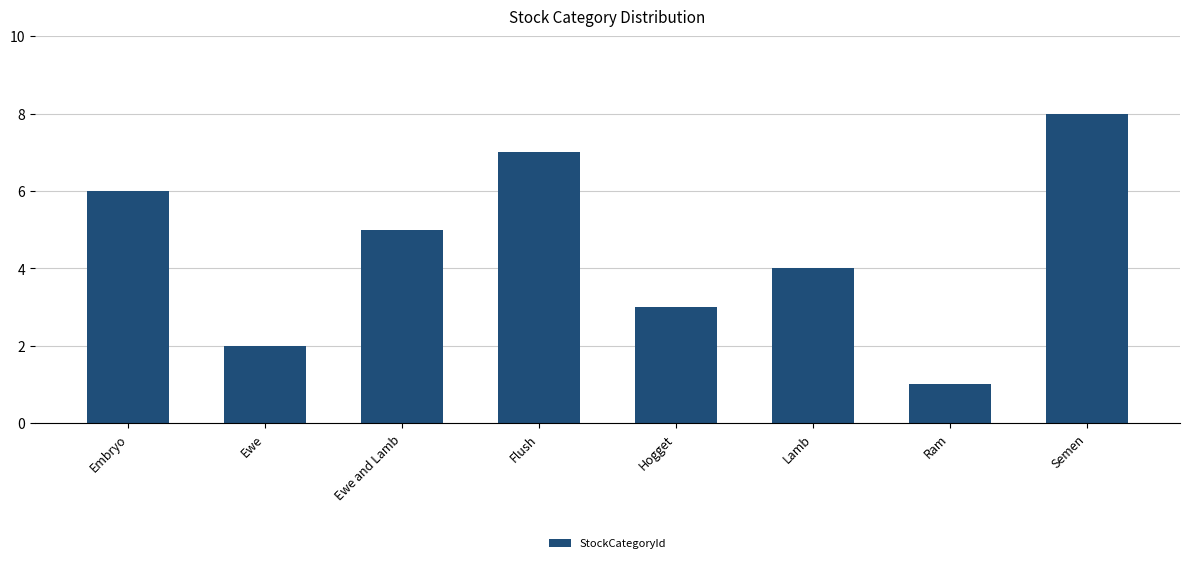

What is the sum of all values?

36